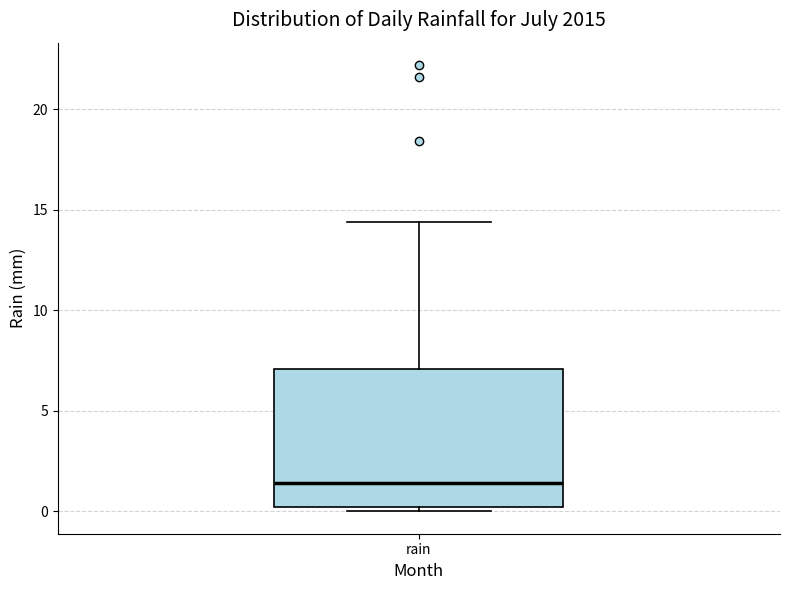

Transcribe this box plot: give where the median line is, the range the box spans, and where the two whiskers end, as read against the y-axis. The values are not printed on the chart, so give them approximately, as read against the axis.

median 1.5, box 0.0 to 7.0, whiskers 0.0 (just below the box's lower edge) to 14.5